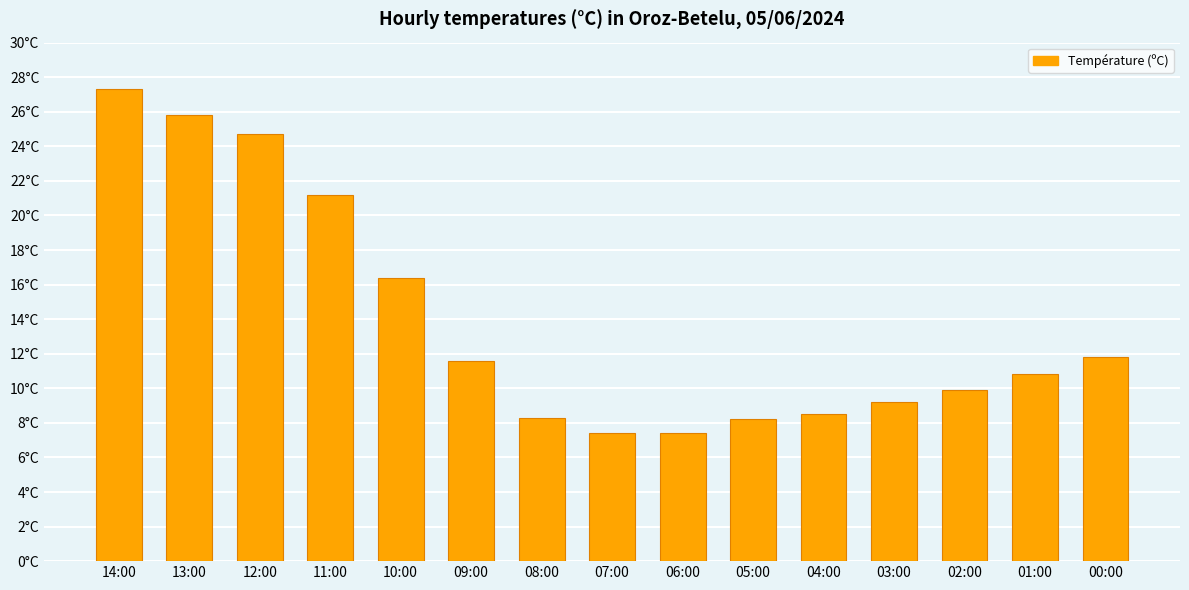

Does the chart contain any negative values?

No